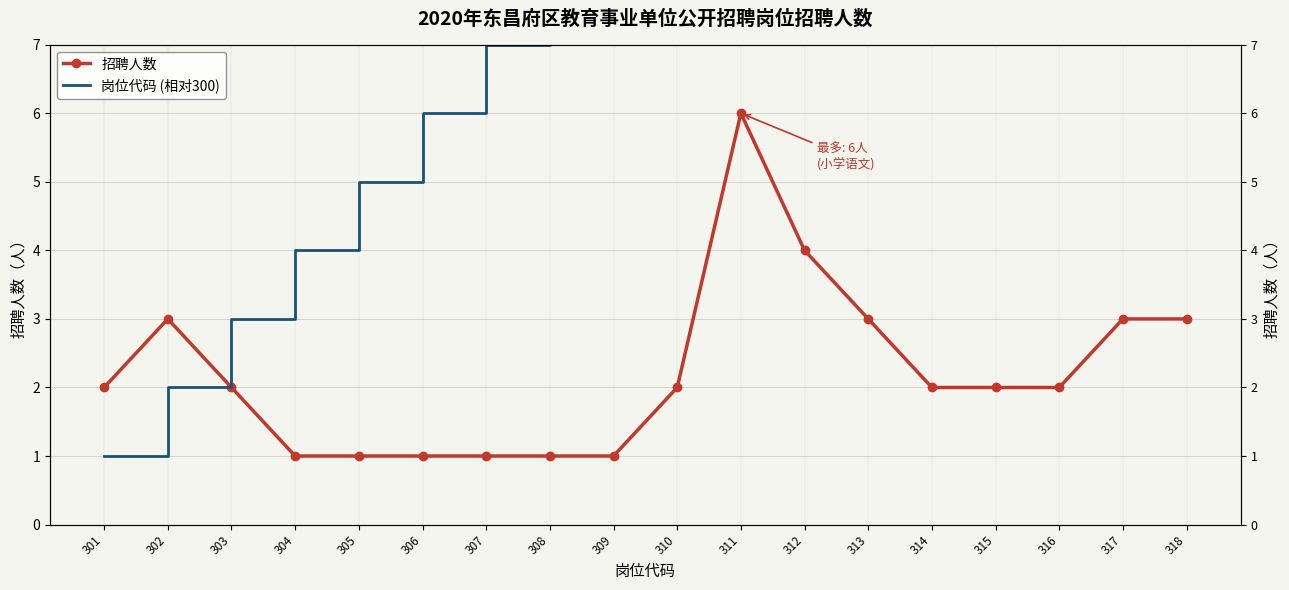

Which category has the highest value across all series?

318